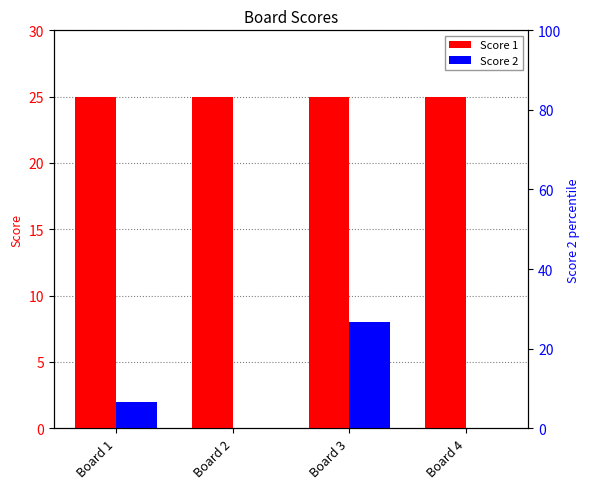

How many data points does each series have?

4